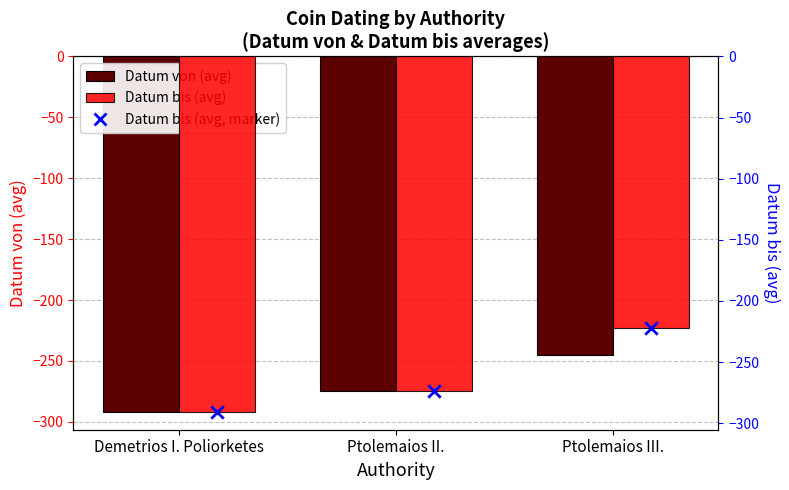

Which series has the widest spread of Y values?

Datum bis (avg)